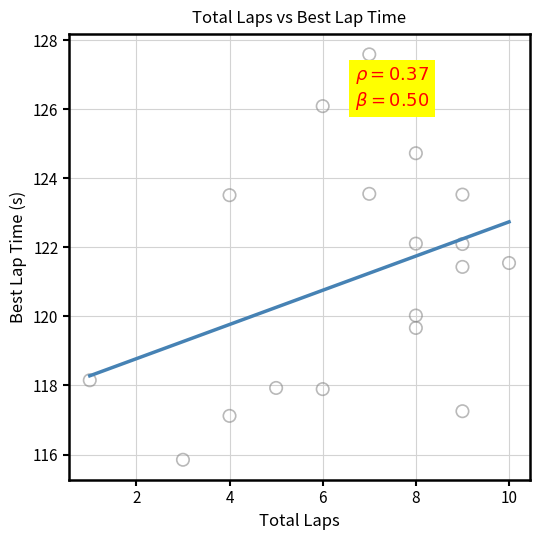

What is the range of Y values (max minus min)?

11.7